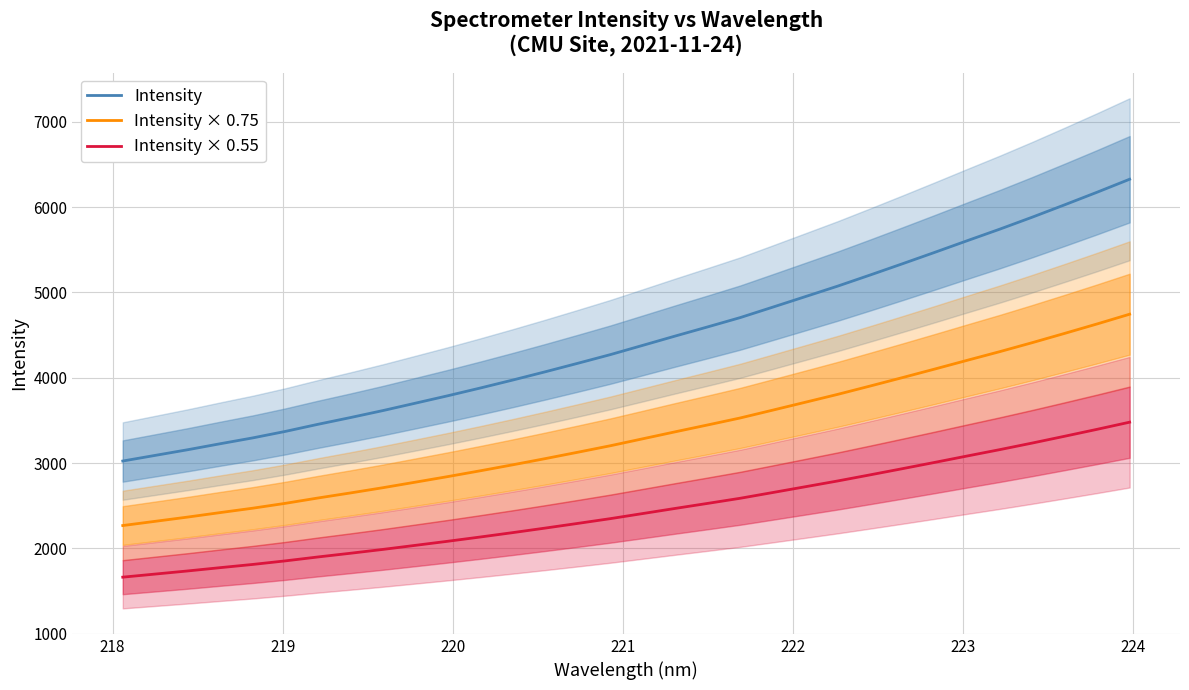

Which series has the widest spread of values?

Intensity